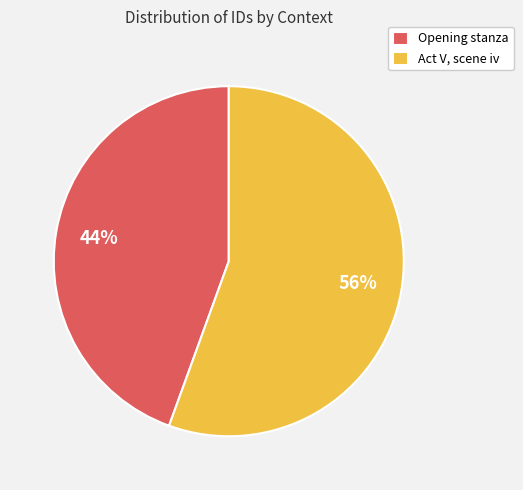

Rank the categories by value from highest to lowest.

Act V, scene iv, Opening stanza